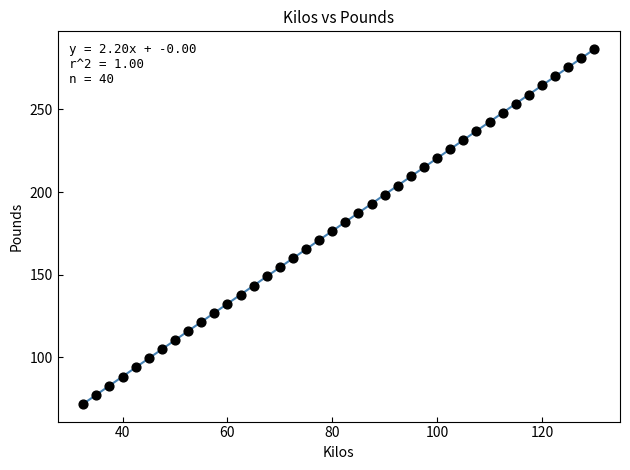

What is the range of X values (max minus min)?

97.5